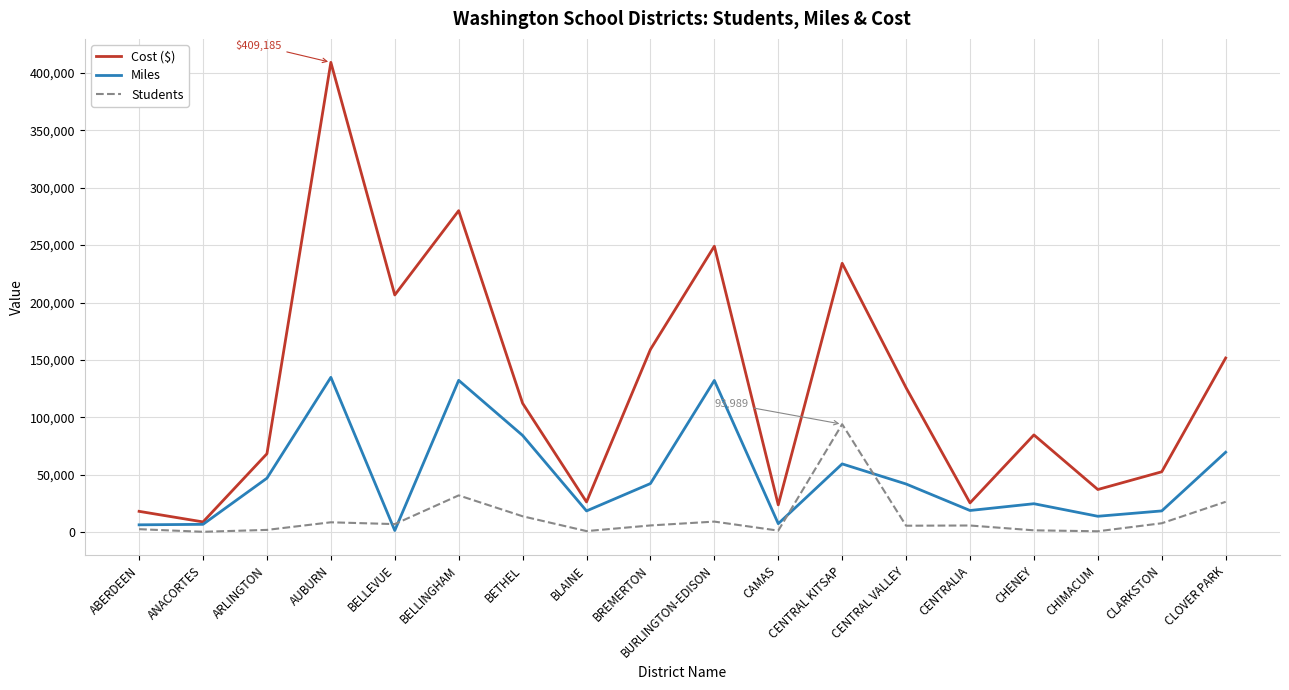

What is the minimum value for Students?

283.0